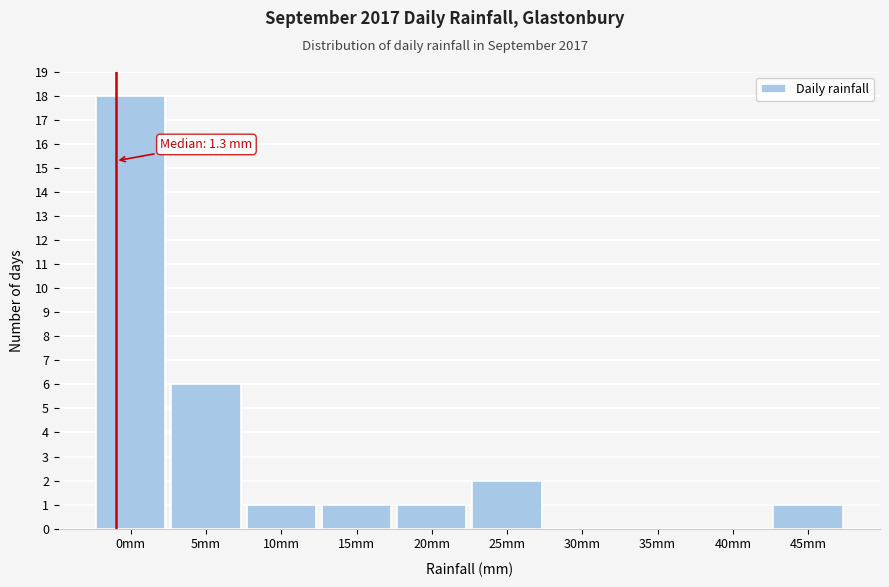

Reading left to right, list all the values displayed in this chart.

0mm=18	5mm=6	10mm=1	15mm=1	20mm=1	25mm=2	30mm=0	35mm=0	40mm=0	45mm=1